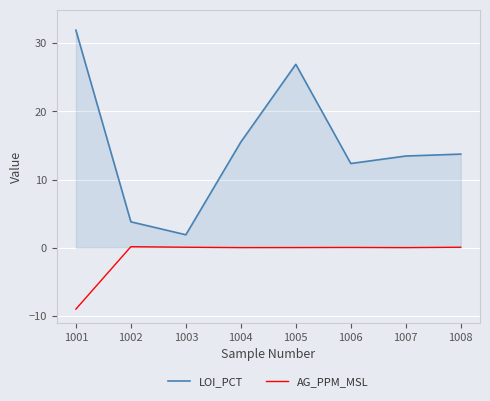

True or false: AG_PPM_MSL has more than 0 interior local peaks.

True